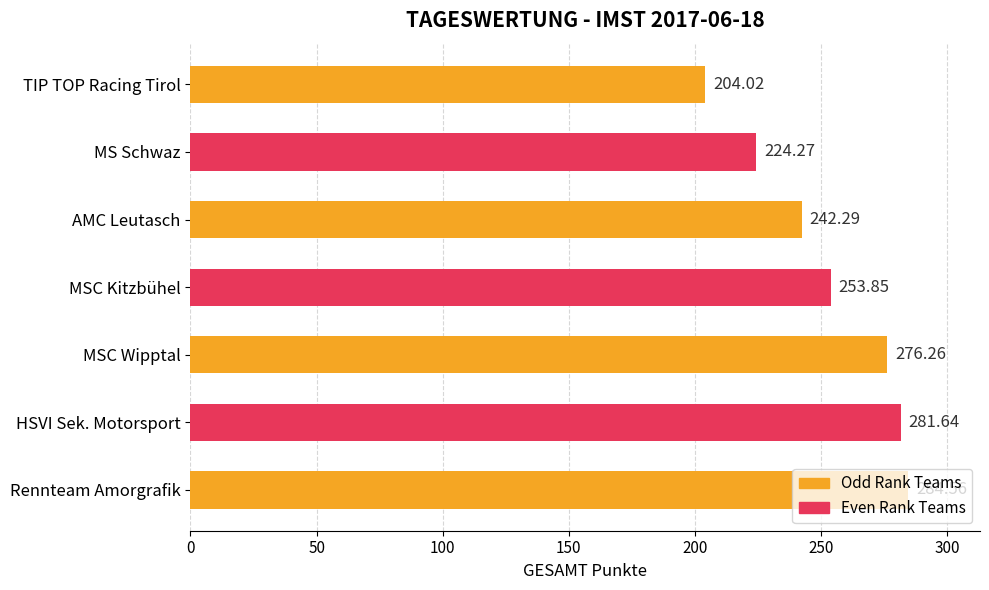

Which label corresponds to the smallest value in the chart?

TIP TOP Racing Tirol